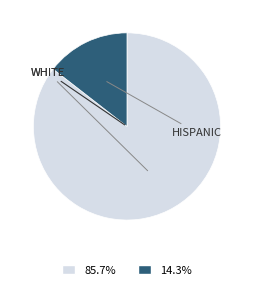

Is there any slice that represents more than half of the pie?

Yes